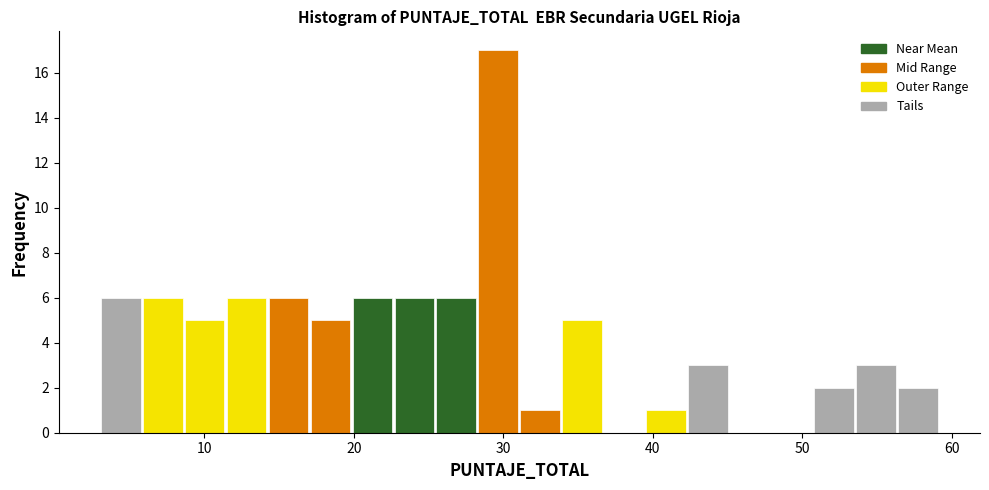

Around what value on the x-axis is the tallest bar? Give the approximate position of its centre, as read against the axis.

30